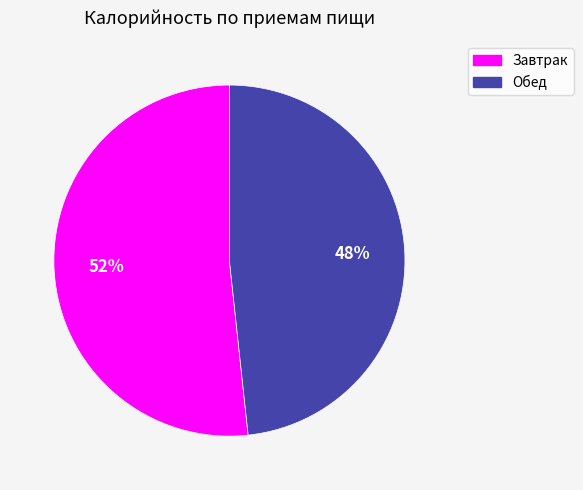

Approximately how many times larger is the value at Обед compared to Завтрак?

0.9